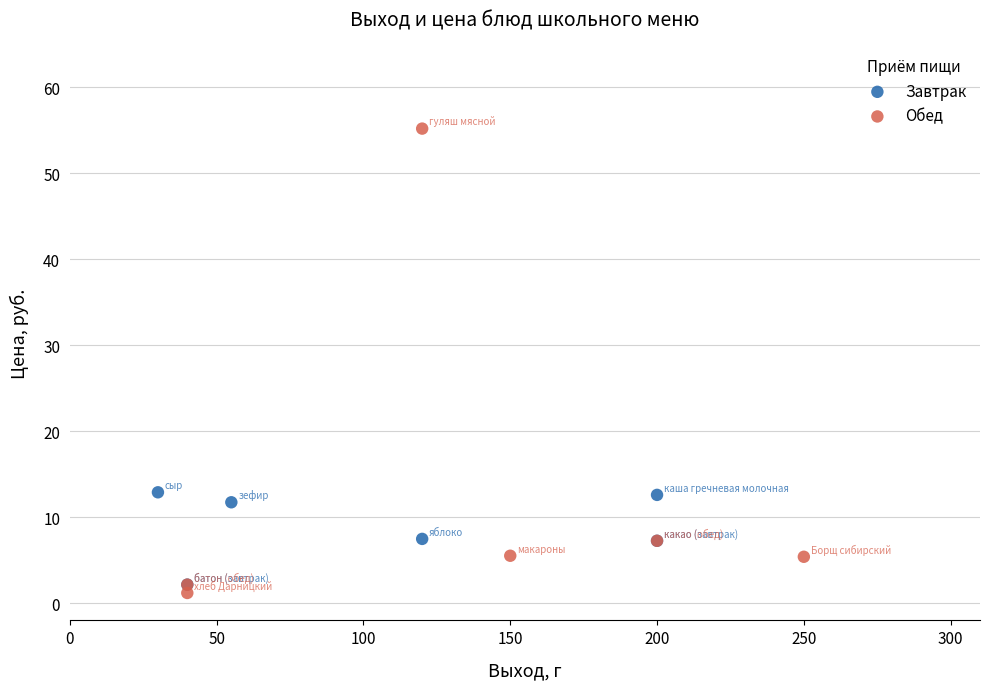

What are all the series names shown in the legend?

Завтрак, Обед